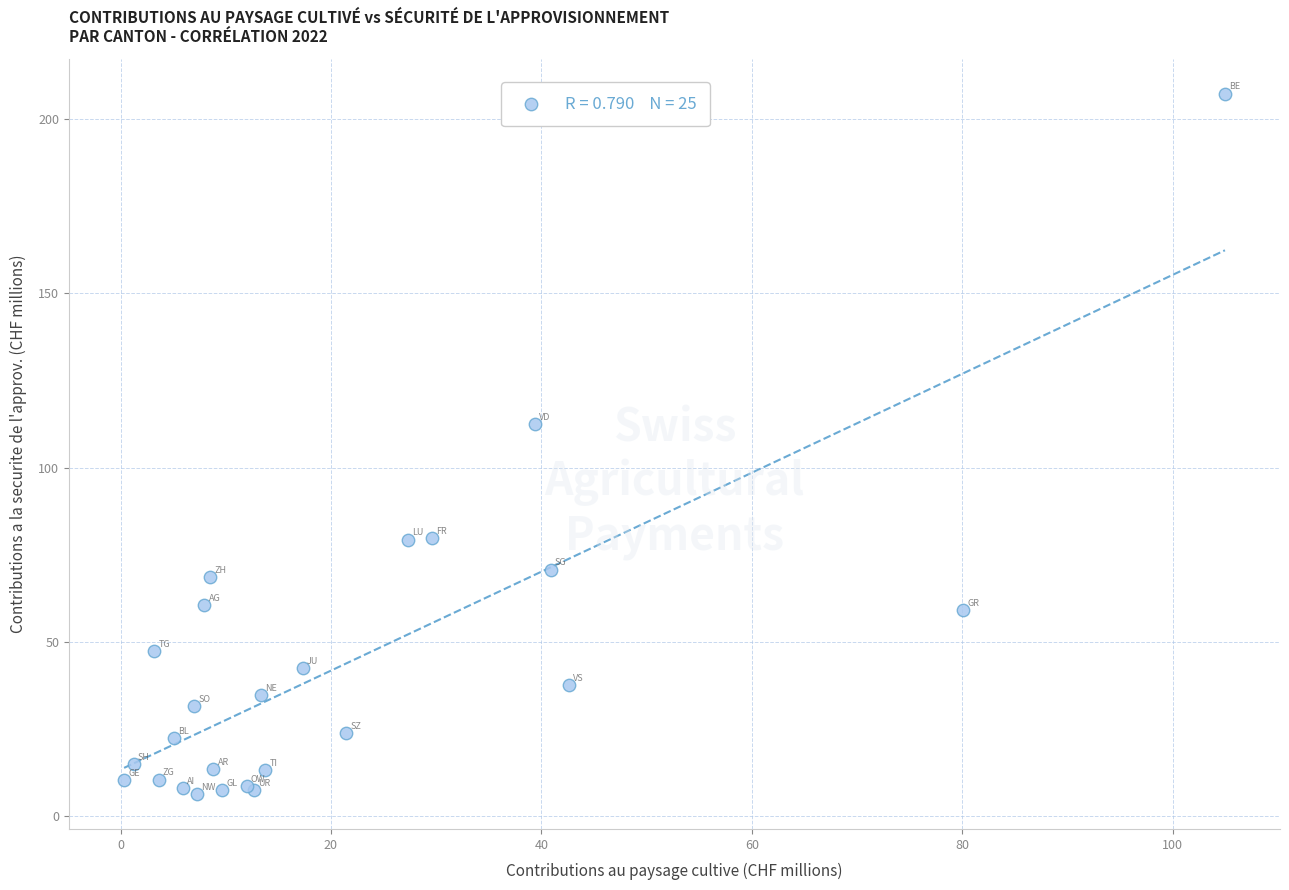

What Y value in the scatter plot is closest to 106?

112.5